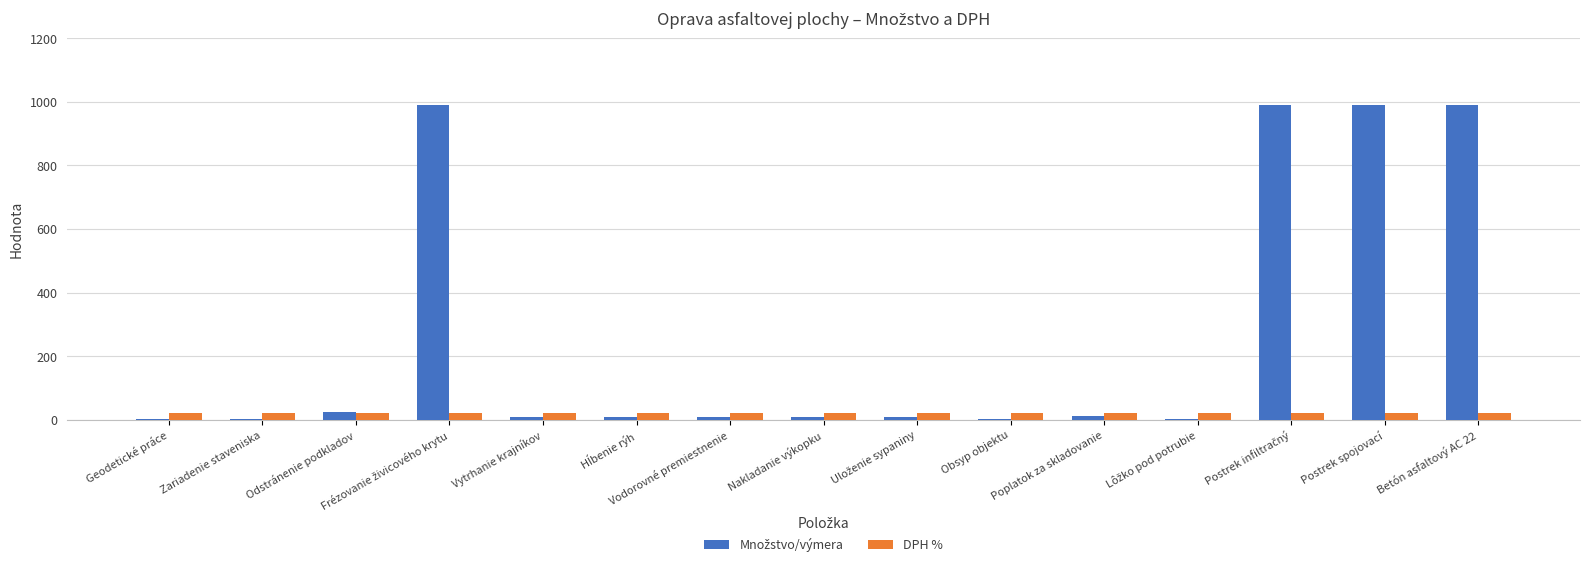

What is the maximum value shown in the chart?

991.0